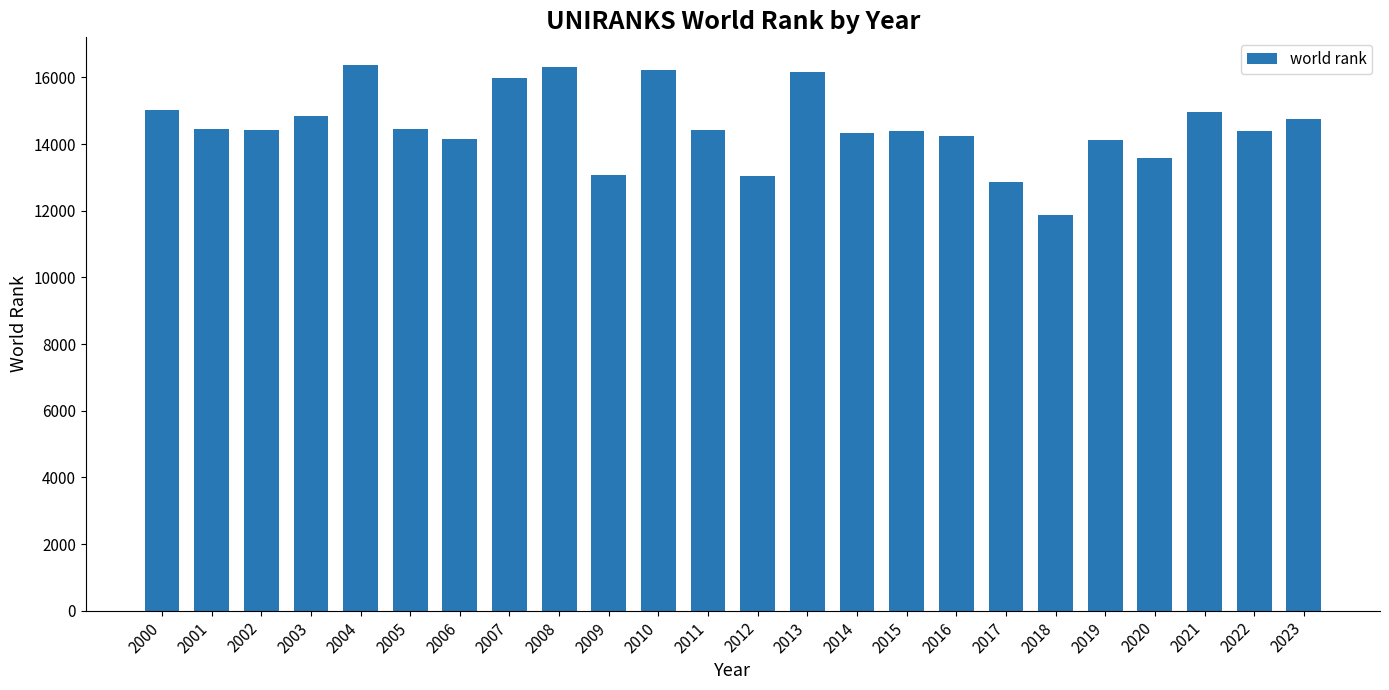

The chart shows a value of 13065 at 2009. True or false?

True